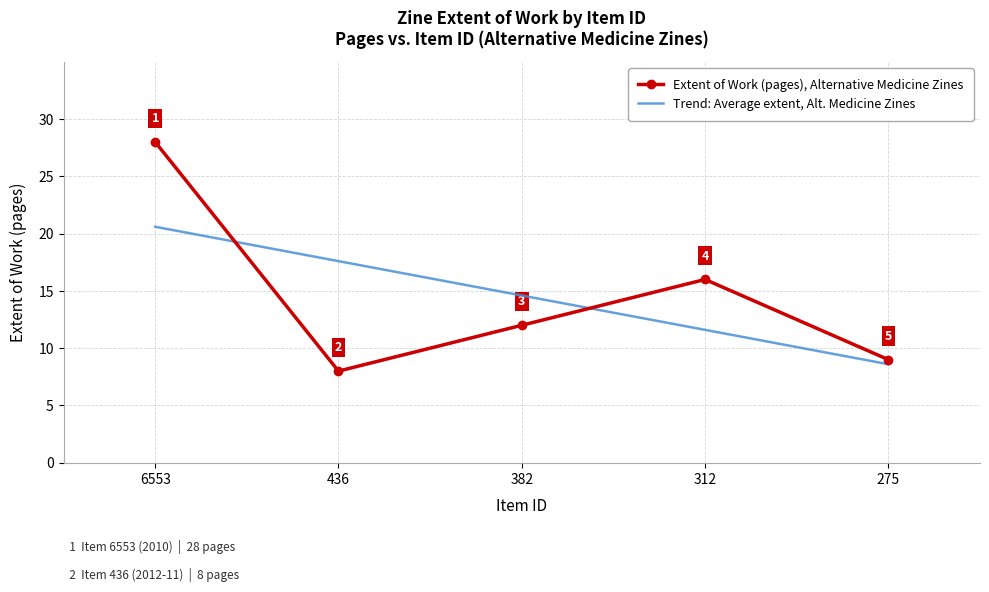

What value does the data have at 436, to the nearest 10?

10